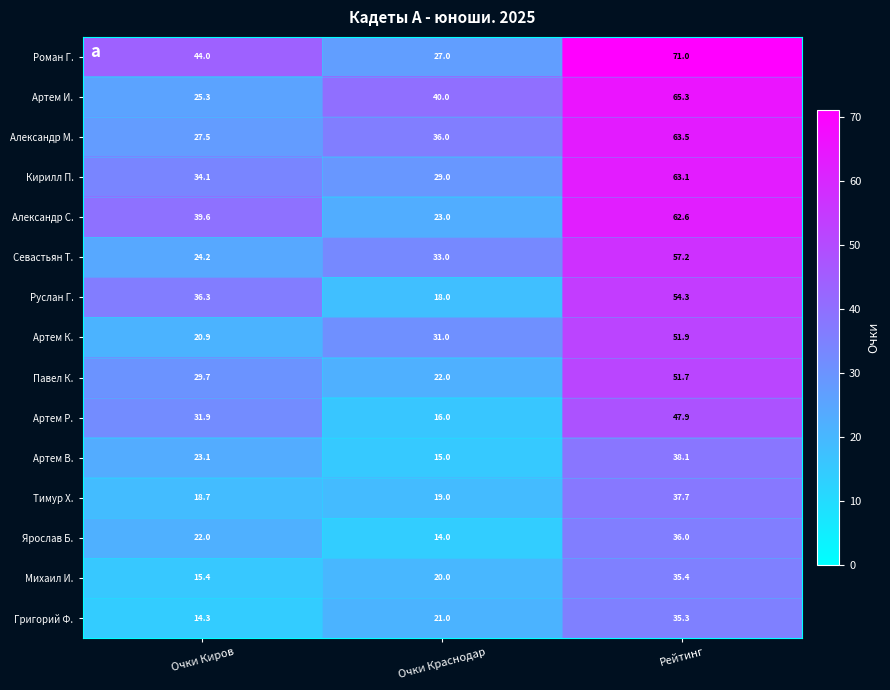

Rank the series by their maximum value, from lowest to highest.

Григорий Ф., Михаил И., Ярослав Б., Тимур Х., Артем В., Артем Р., Павел К., Артем К., Руслан Г., Севастьян Т., Александр С., Кирилл П., Александр М., Артем И., Роман Г.